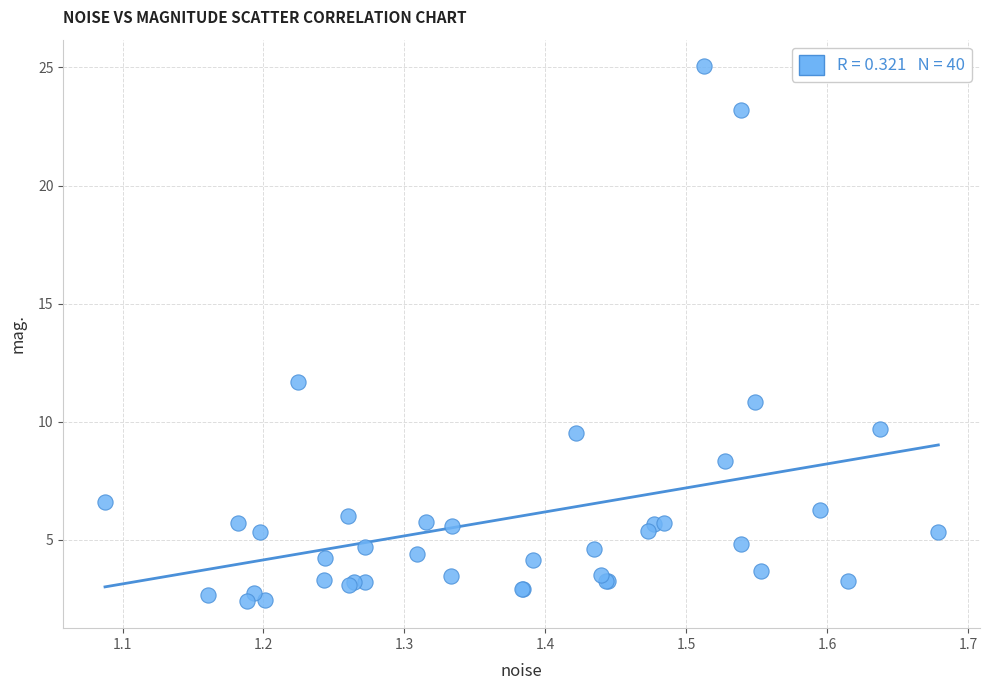

What Y value in the scatter plot is closest to 13?

11.7